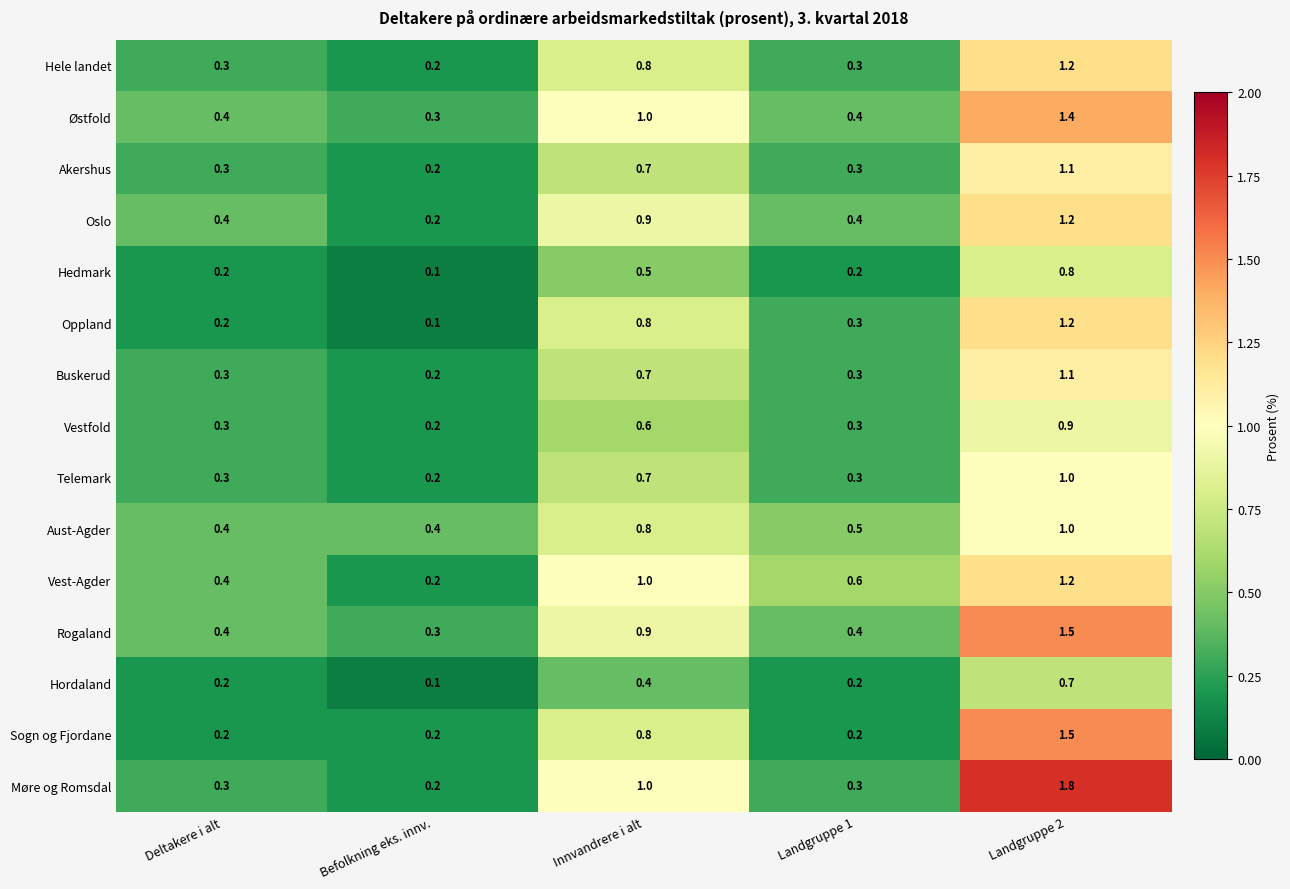

Between Innvandrere i alt and Landgruppe 2, which series saw the biggest shift?

Møre og Romsdal